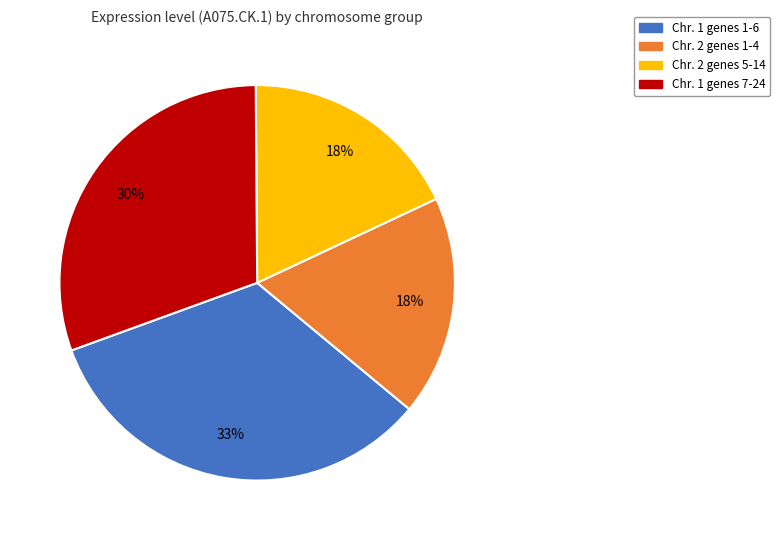

Is there a majority slice in this chart?

No